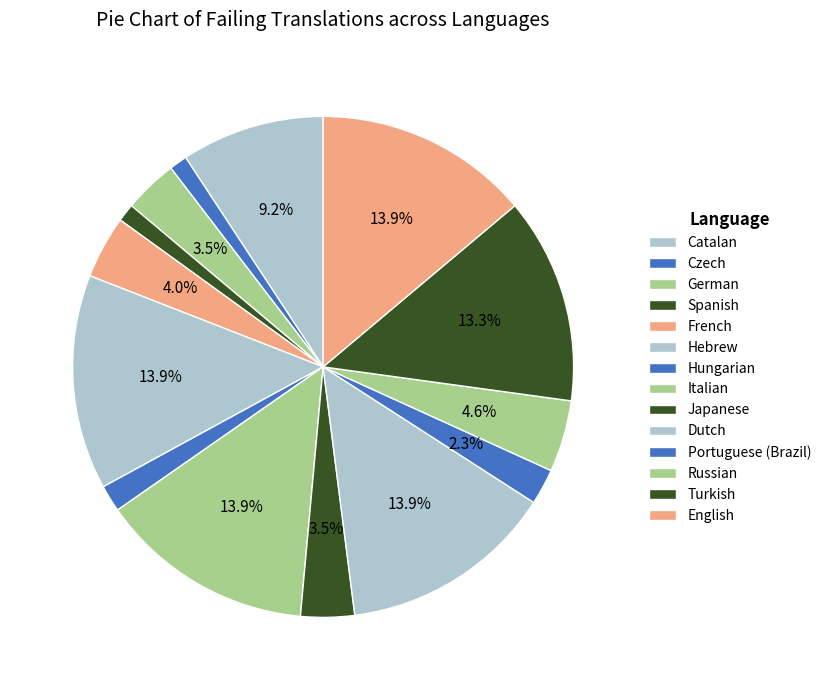

Count the number of slices in the pie.

14